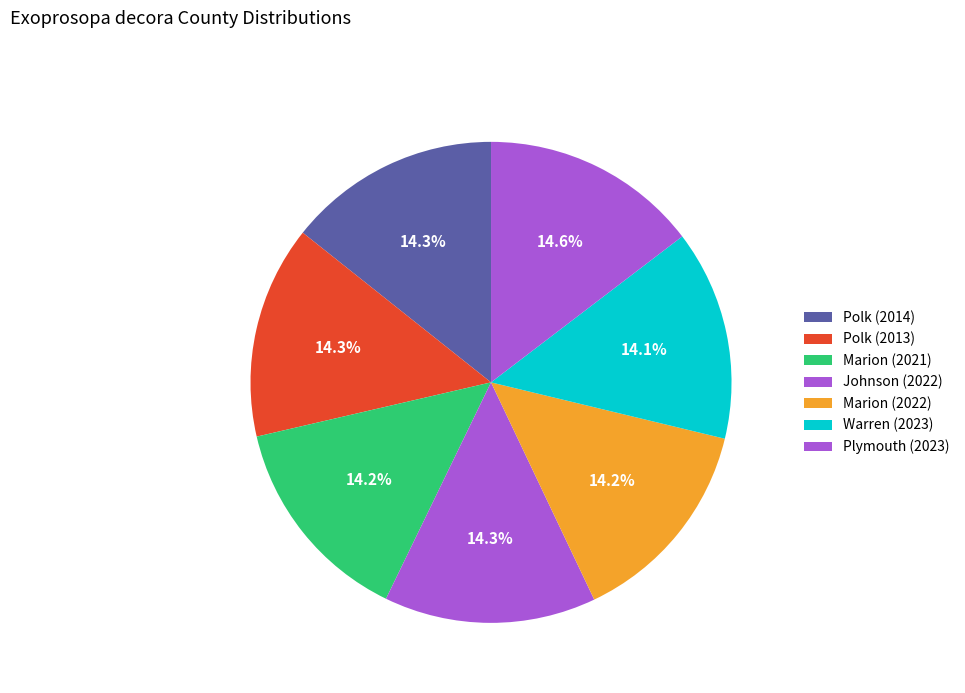

Which has a higher value, Plymouth (2023) or Johnson (2022)?

Plymouth (2023)